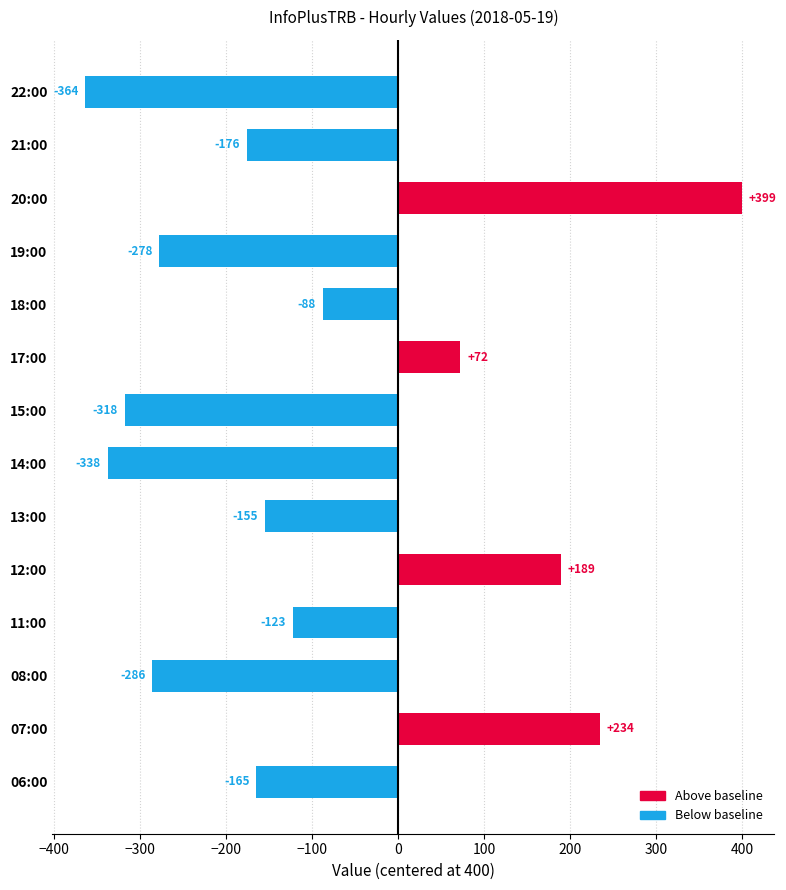

Which category has the highest value across all series?

20:00